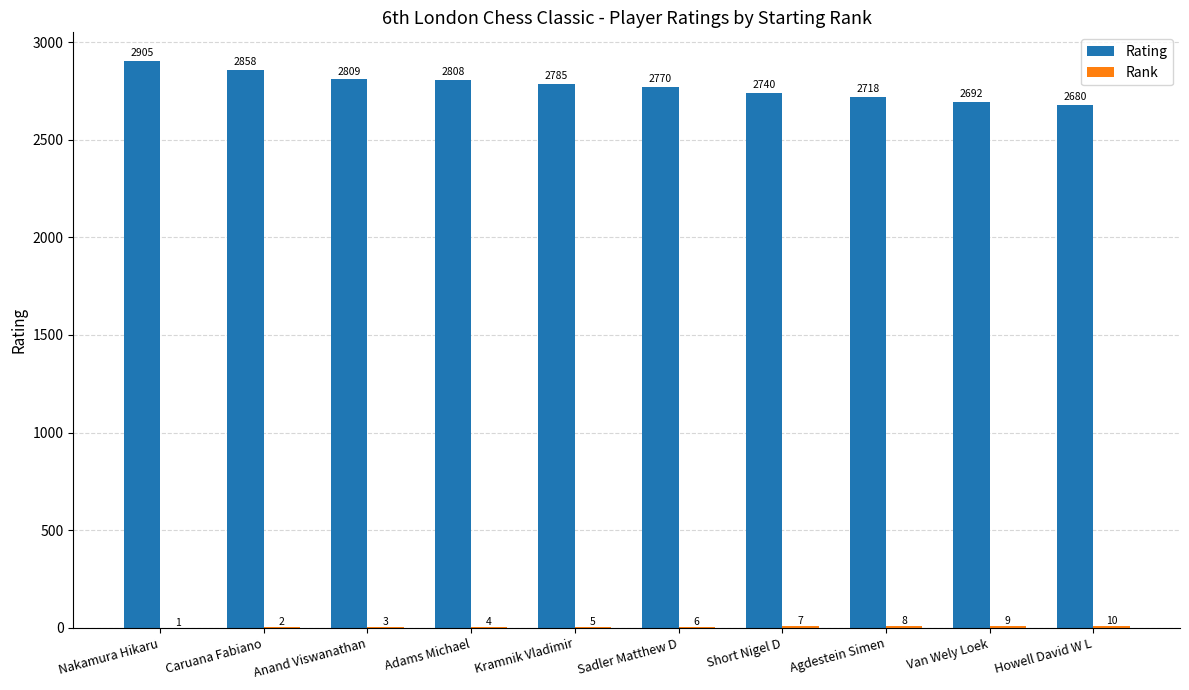

How many series are shown in this chart?

2